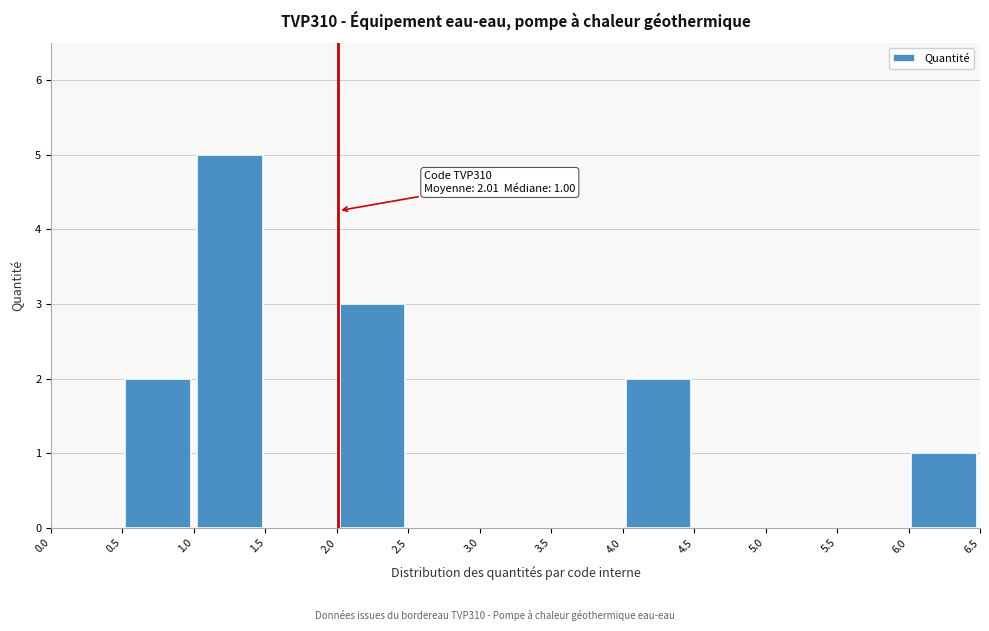

Over which range of the x-axis is the bar tallest?

1.0 to 1.5